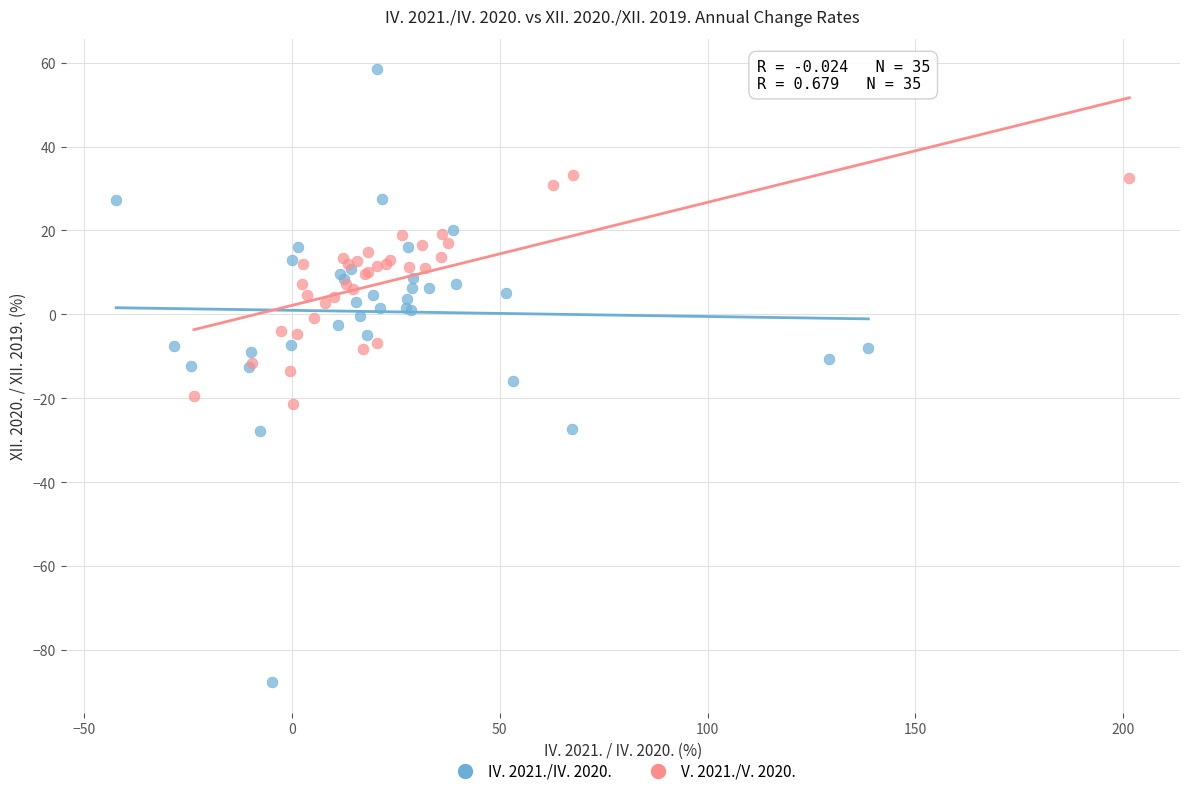

Which series has the largest Y range (max minus min)?

IV. 2021./IV. 2020.